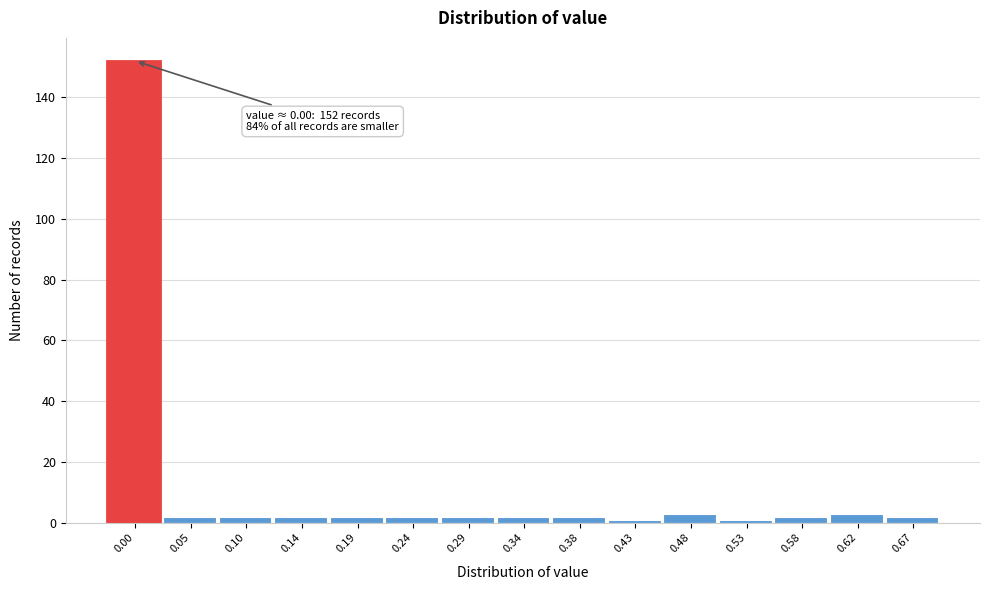

Reading right to left, transcribe all the data shown in this chart.

2	3	2	1	3	1	2	2	2	2	2	2	2	2	152